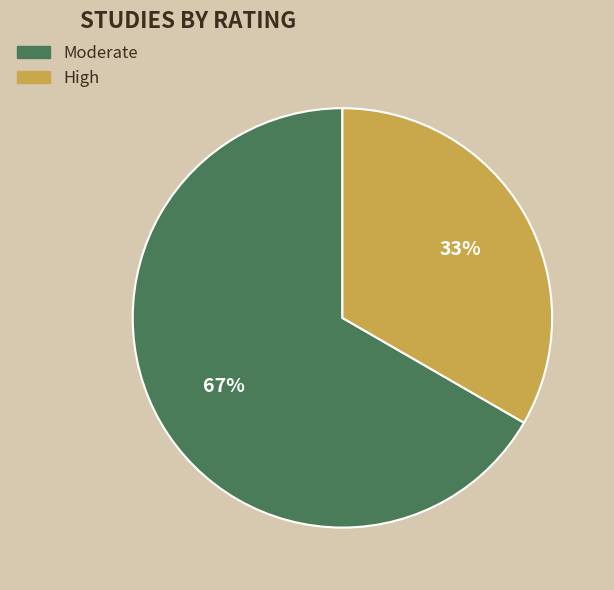

How many slices are in this pie chart?

2